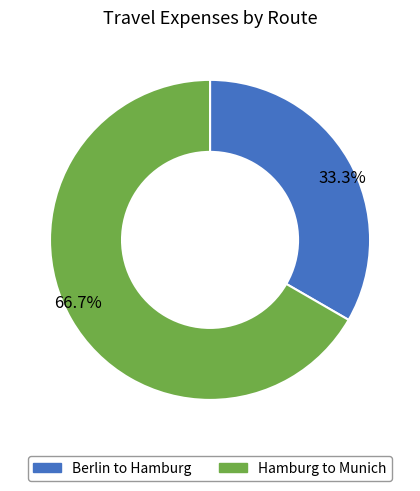

To the nearest percent, what is the combined percentage of Hamburg to Munich and Berlin to Hamburg?

100%